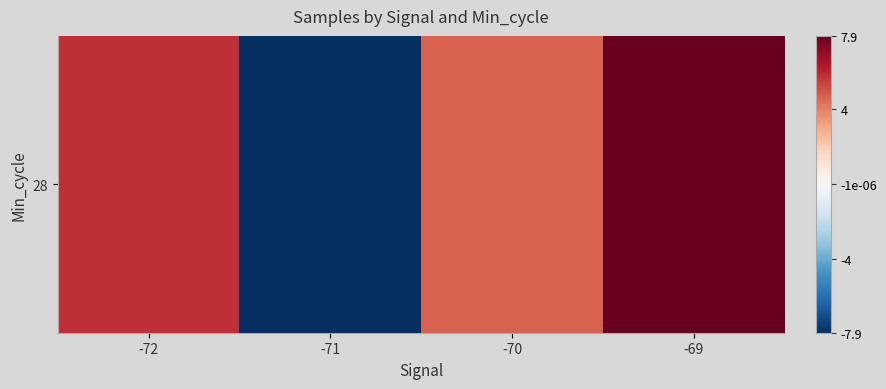

How many values are below zero?

1